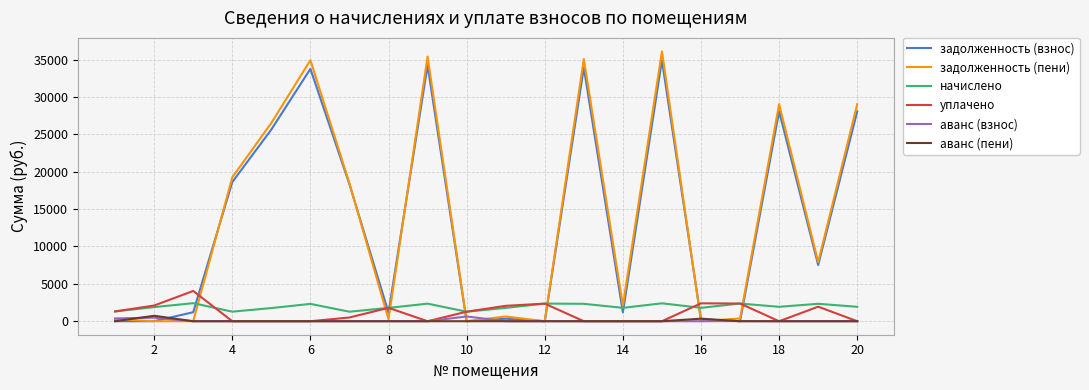

What is the difference between the second highest and second lowest values in the уплачено series?

2395.0